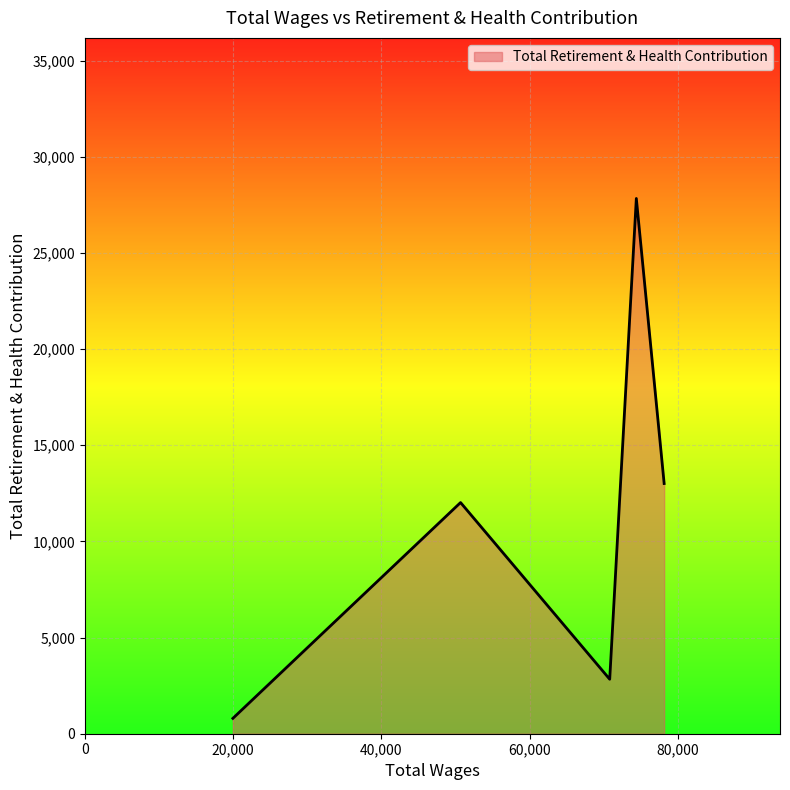

True or false: the data has more than 0 interior local peaks.

True